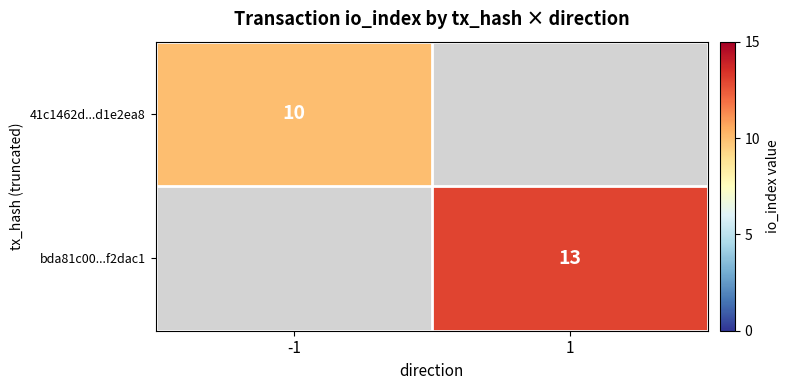

The 41c1462d...d1e2ea8 series shows 5.8 at -1. True or false?

False